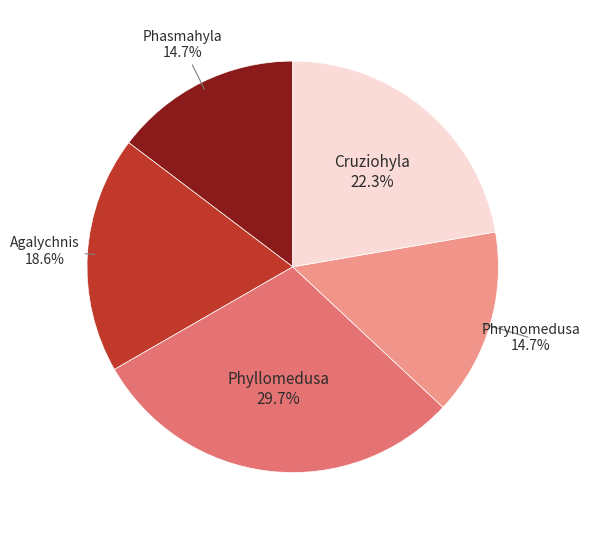

Is there a majority slice in this chart?

No